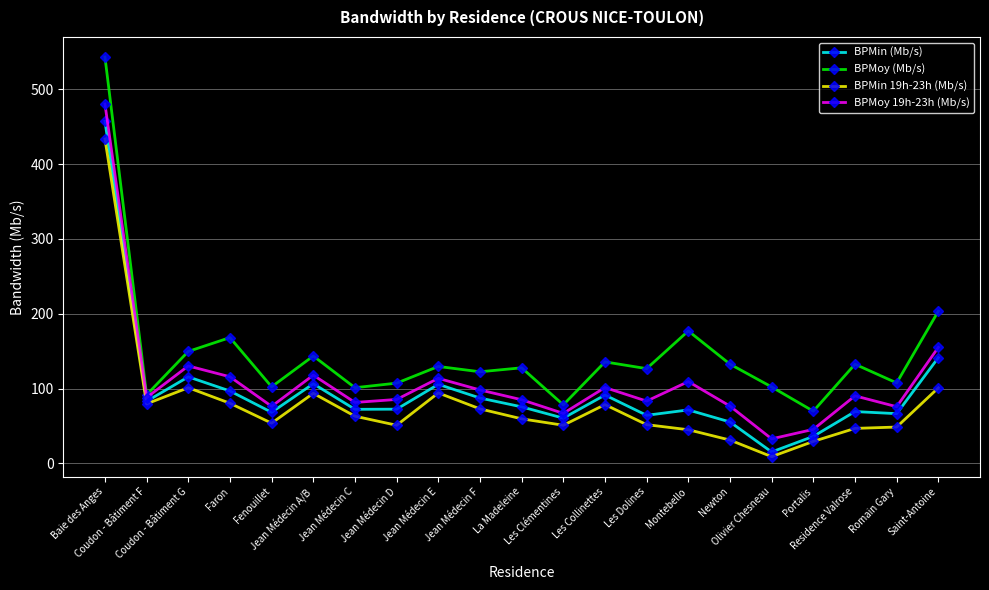

What is the greatest value displayed?

543.4